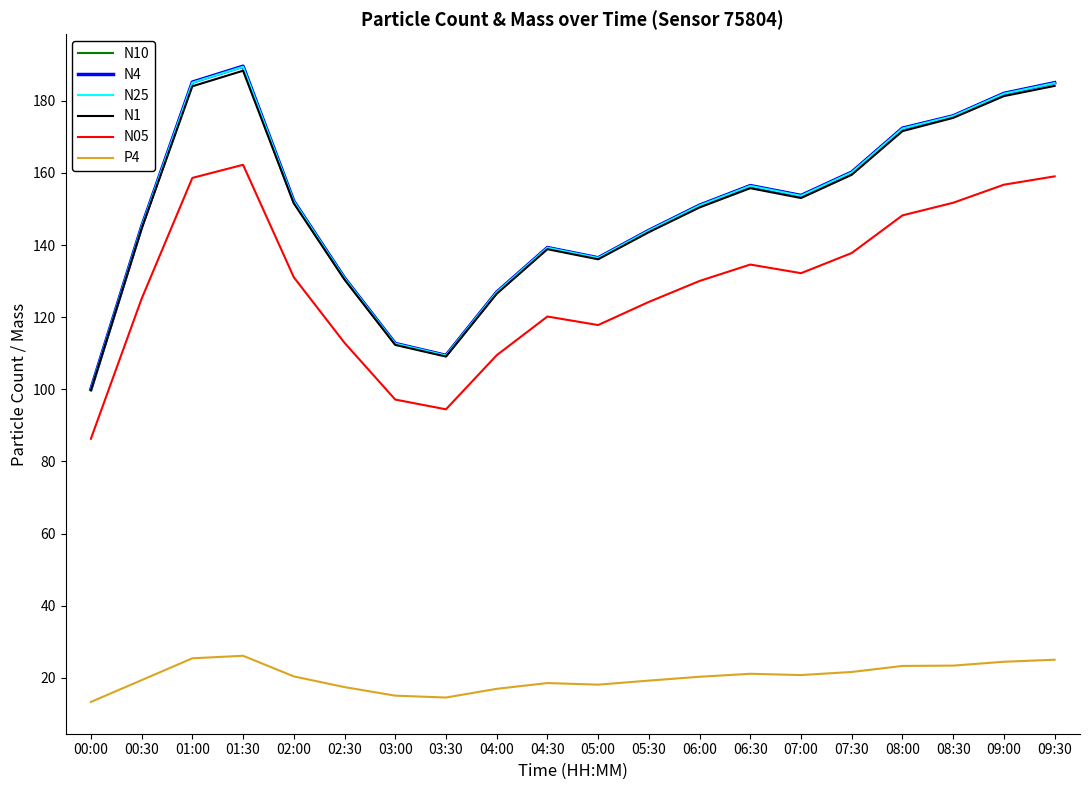

What is the total value across all series at 01:00?

923.6